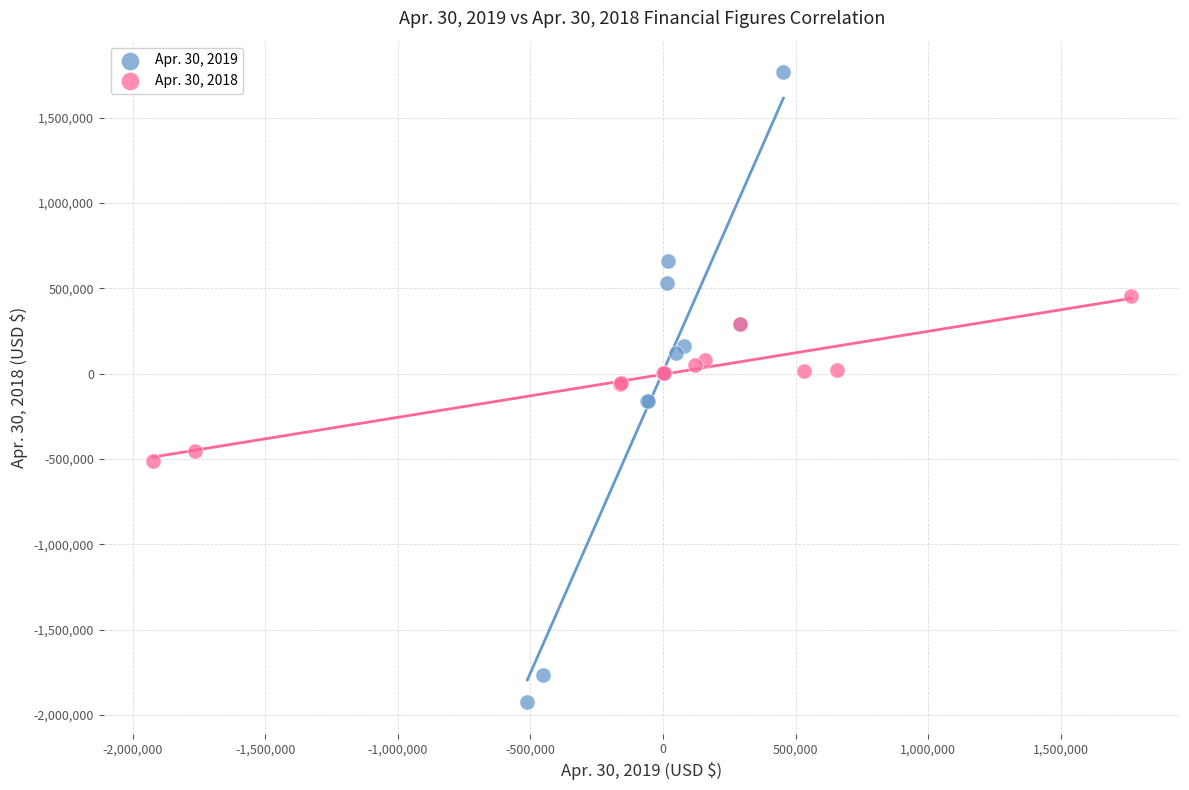

Which series reaches the maximum Y coordinate?

Apr. 30, 2019